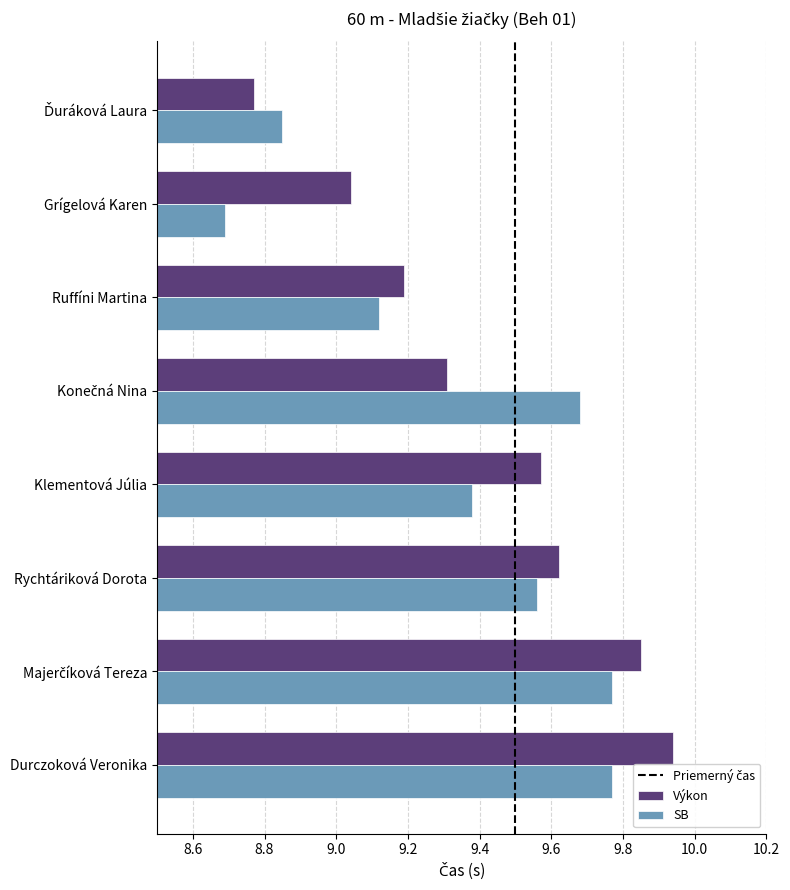

Rank the series by their maximum value, from highest to lowest.

Výkon, SB